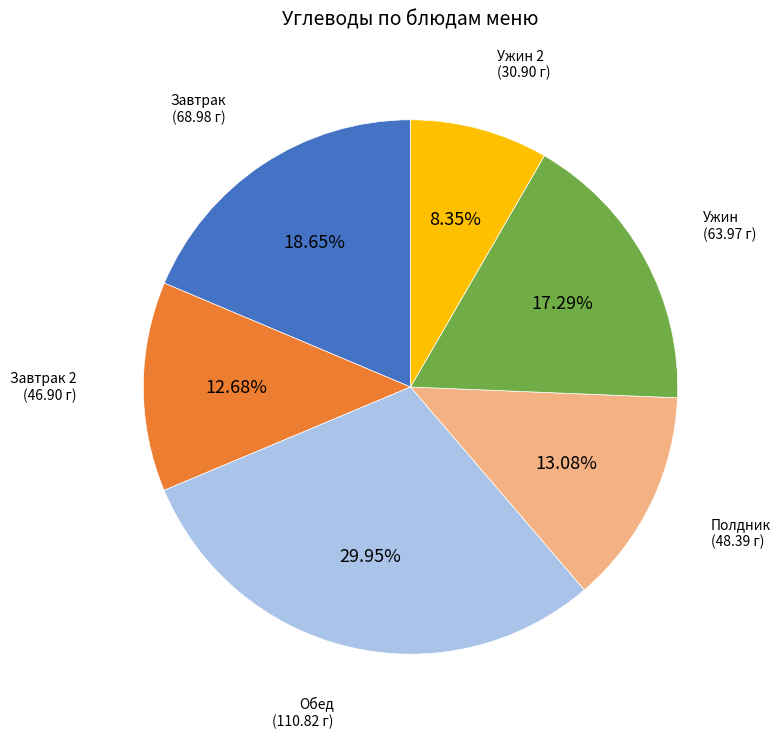

Between Ужин 2 and Ужин, which is larger?

Ужин